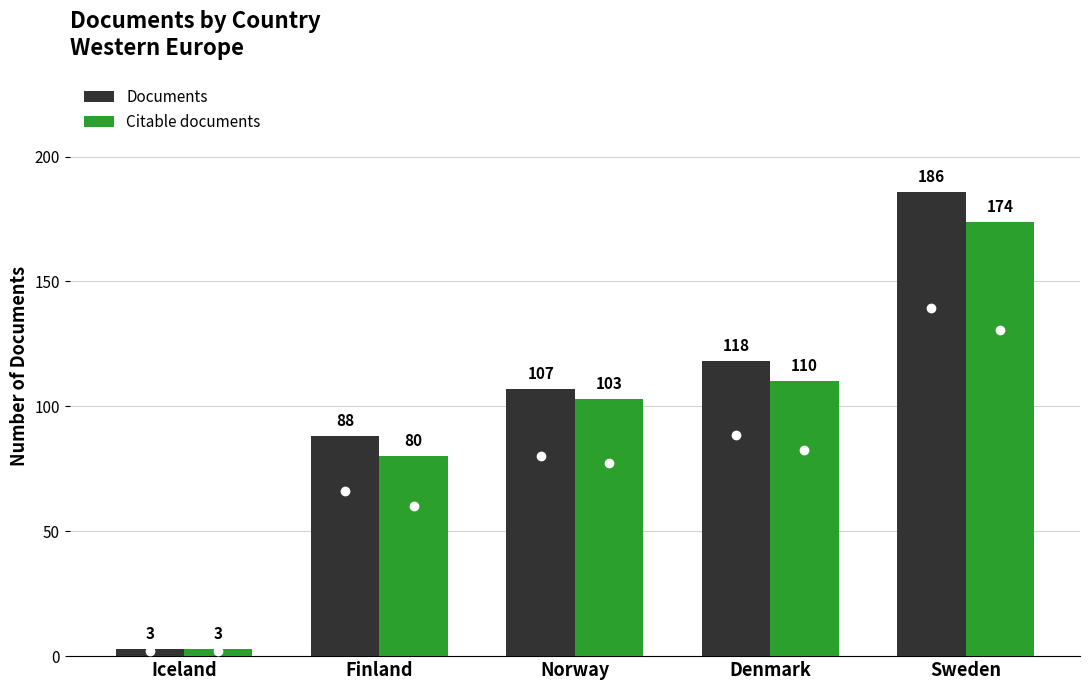

At which category is the sum across all series the highest?

Sweden